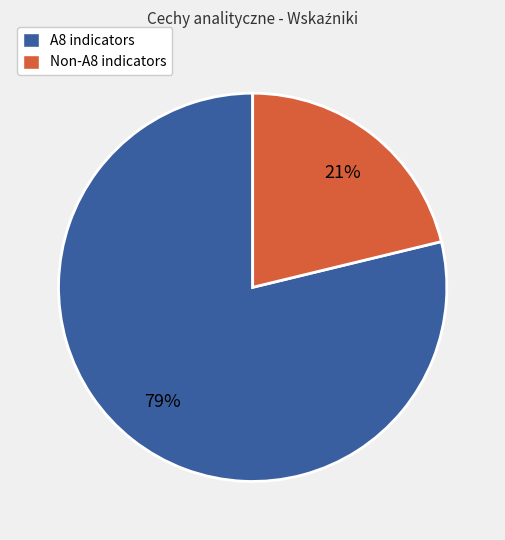

Does any single category account for the majority?

Yes